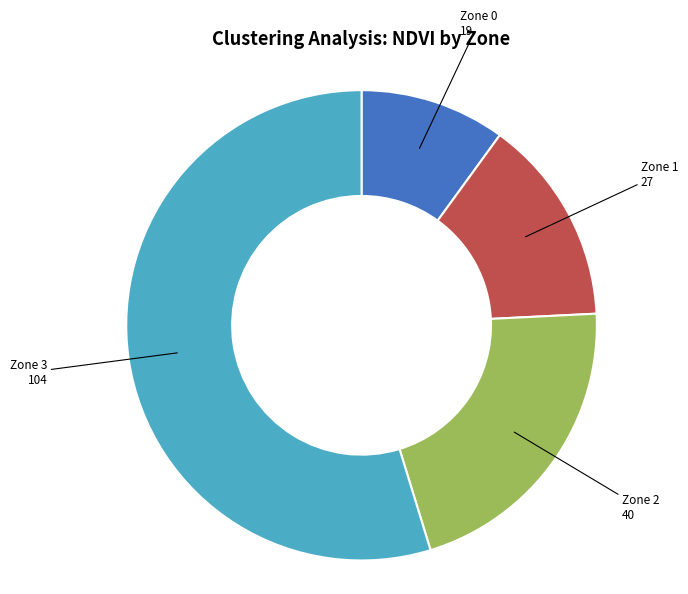

Is there any slice that represents more than half of the pie?

Yes